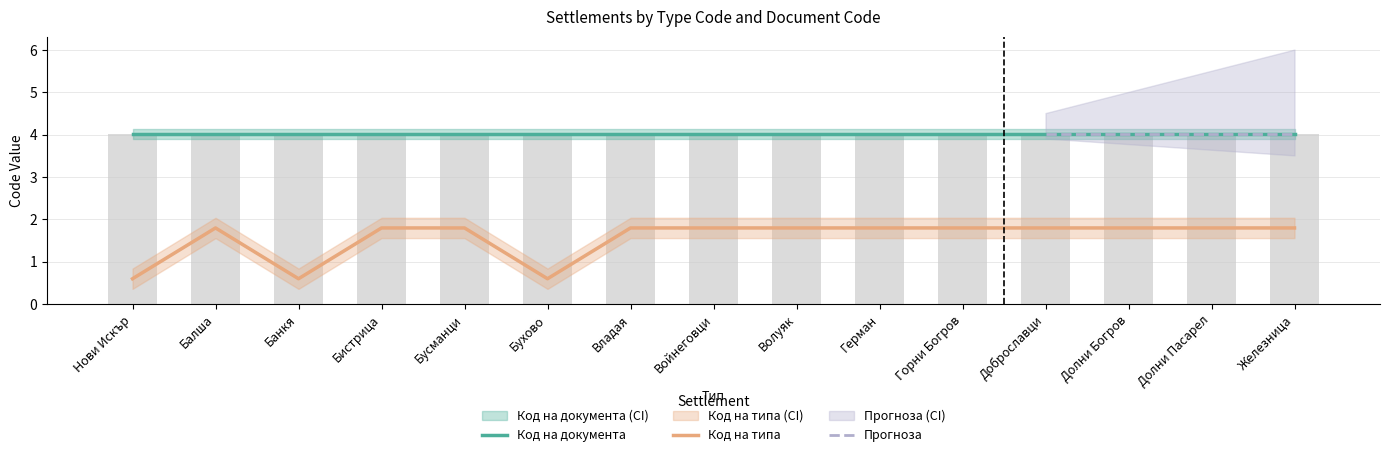

Is it true that the value at Балша is 2.8?

False